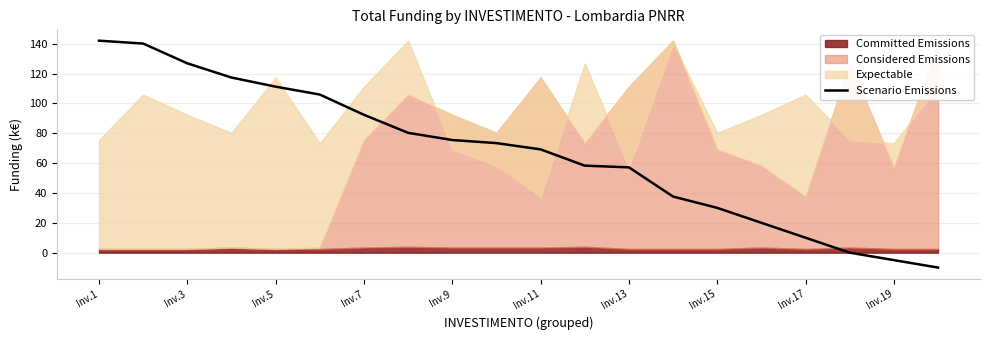

Does the chart have visible grid lines?

Yes